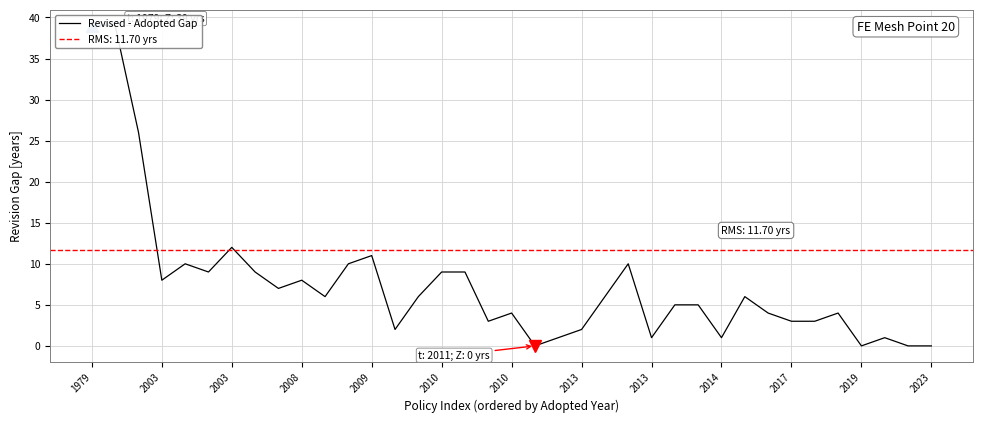

True or false: there are more than 2 points higher than both neighbors.

True